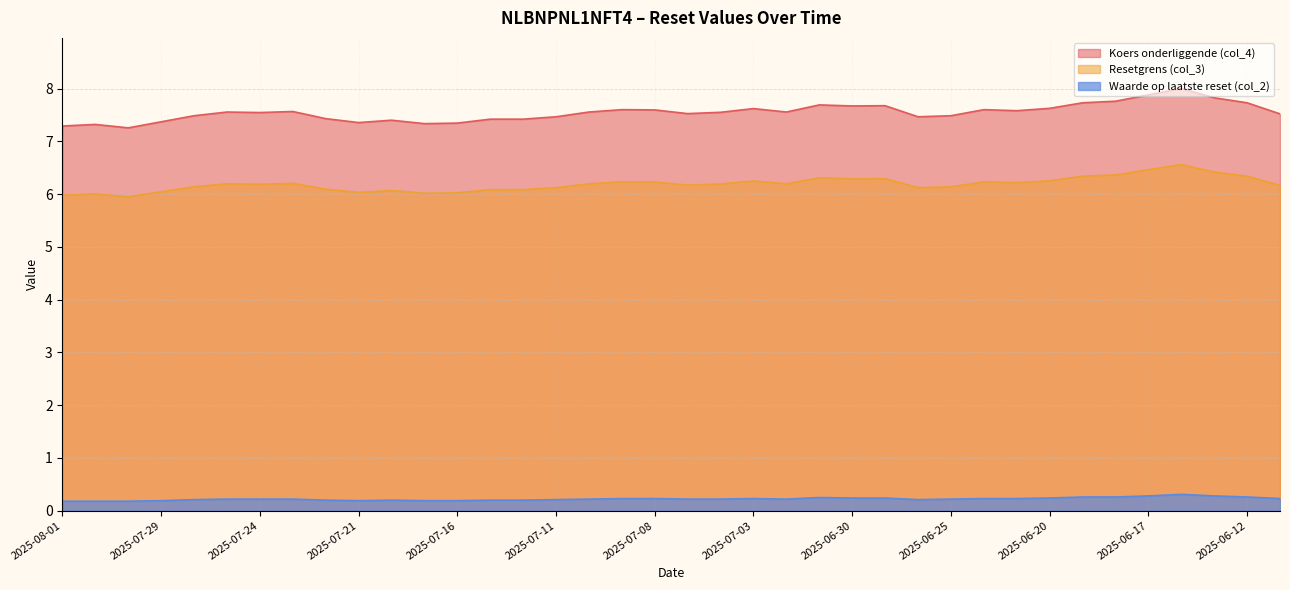

Reading right to left, transcribe all the data shown in this chart.

Resetgrens (col_3): 6.2	6.3	6.4	6.6	6.5	6.4	6.3	6.3	6.2	6.2	6.1	6.1	6.3	6.3	6.3	6.2	6.2	6.2	6.2	6.2	6.2	6.2	6.1	6.1	6.1	6.0	6.0	6.1	6.0	6.1	6.2	6.2	6.2	6.1	6.0	5.9	6.0	6.0
Koers onderliggende (col_4): 7.5	7.7	7.8	8.0	7.9	7.8	7.7	7.6	7.6	7.6	7.5	7.5	7.7	7.7	7.7	7.6	7.6	7.5	7.5	7.6	7.6	7.6	7.5	7.4	7.4	7.3	7.3	7.4	7.4	7.4	7.6	7.5	7.6	7.5	7.4	7.3	7.3	7.3
Waarde op laatste reset (col_2): 0.2	0.3	0.3	0.3	0.3	0.3	0.3	0.2	0.2	0.2	0.2	0.2	0.2	0.2	0.2	0.2	0.2	0.2	0.2	0.2	0.2	0.2	0.2	0.2	0.2	0.2	0.2	0.2	0.2	0.2	0.2	0.2	0.2	0.2	0.2	0.2	0.2	0.2